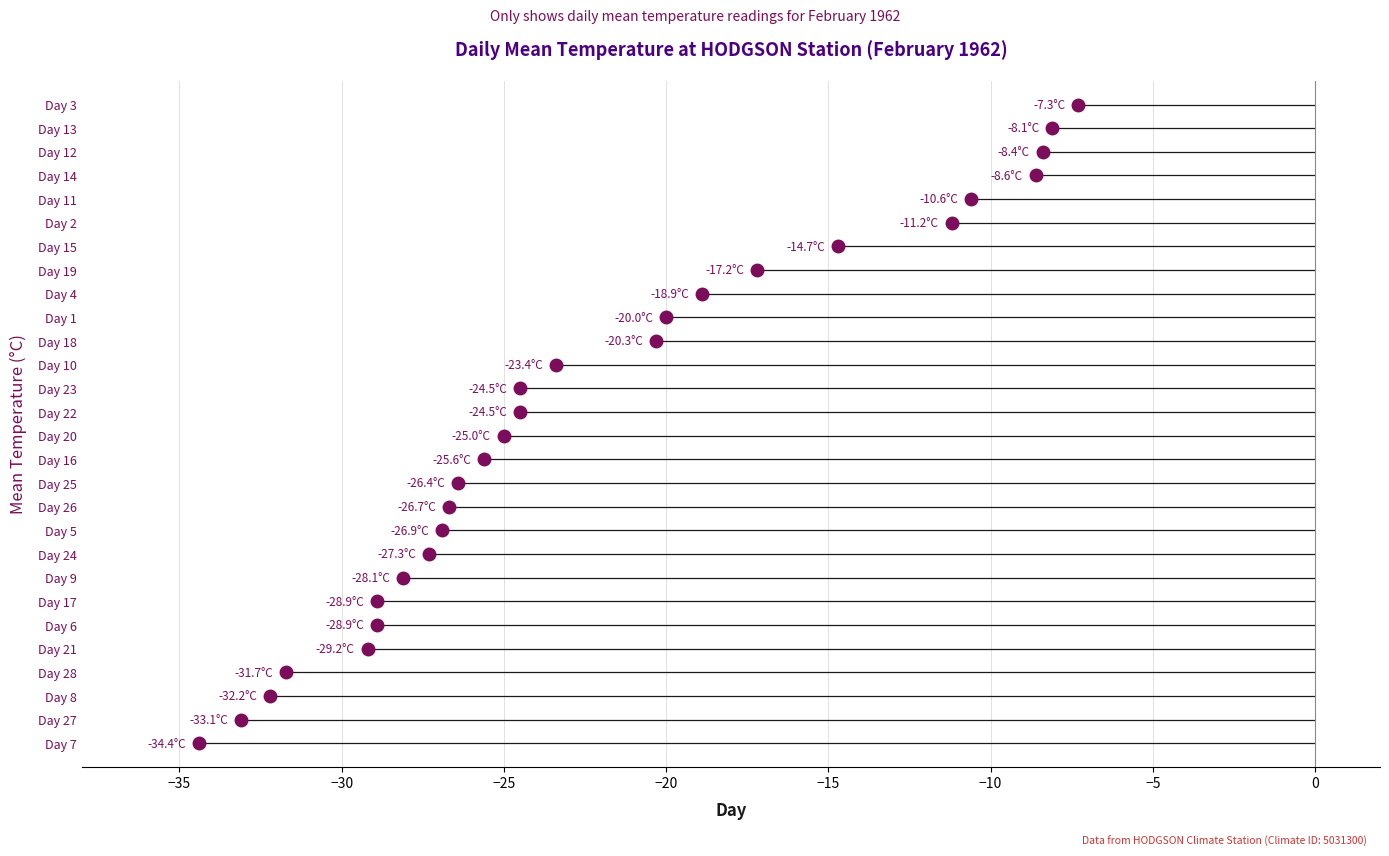

What is the smallest value displayed?

-34.4